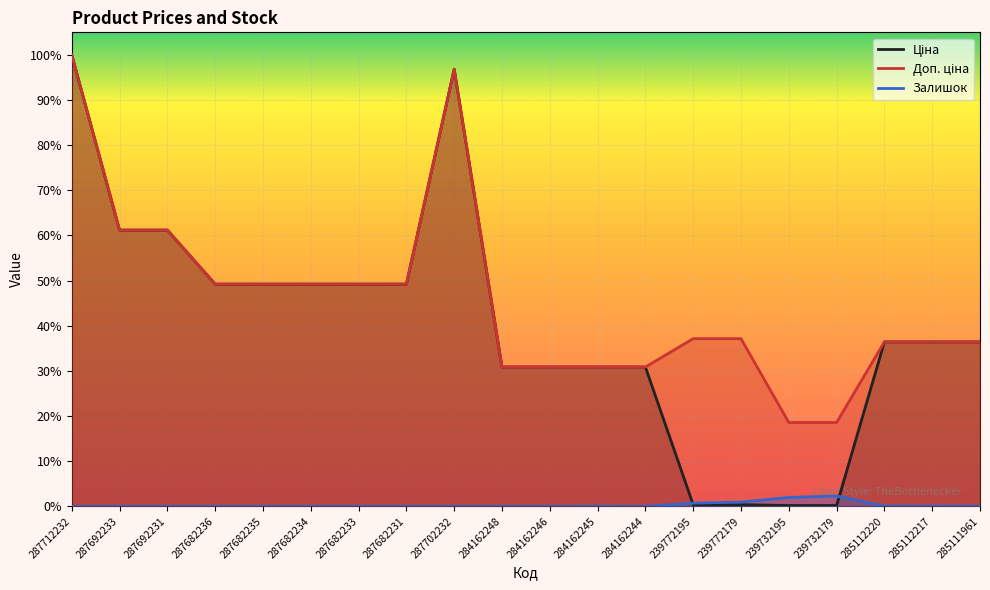

What is the lowest value of the Ціна series?

0.2